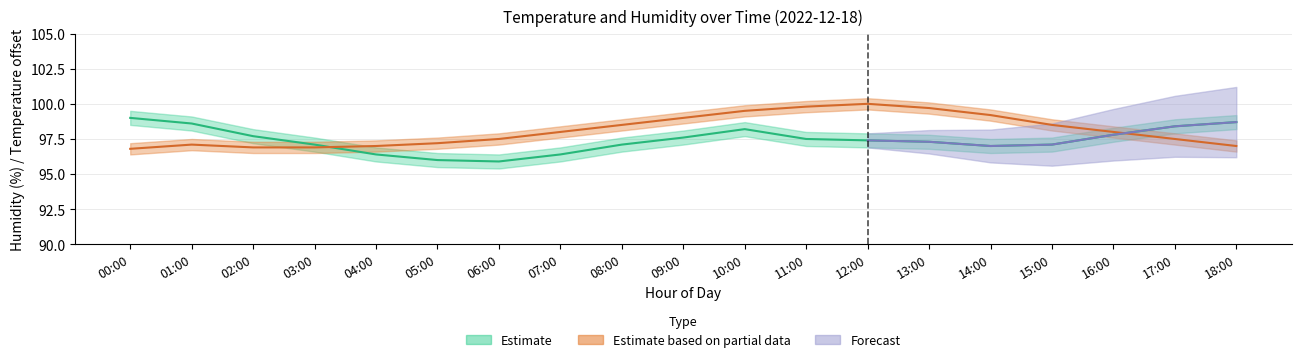

True or false: humidity_upper and temperature intersect in this chart.

False